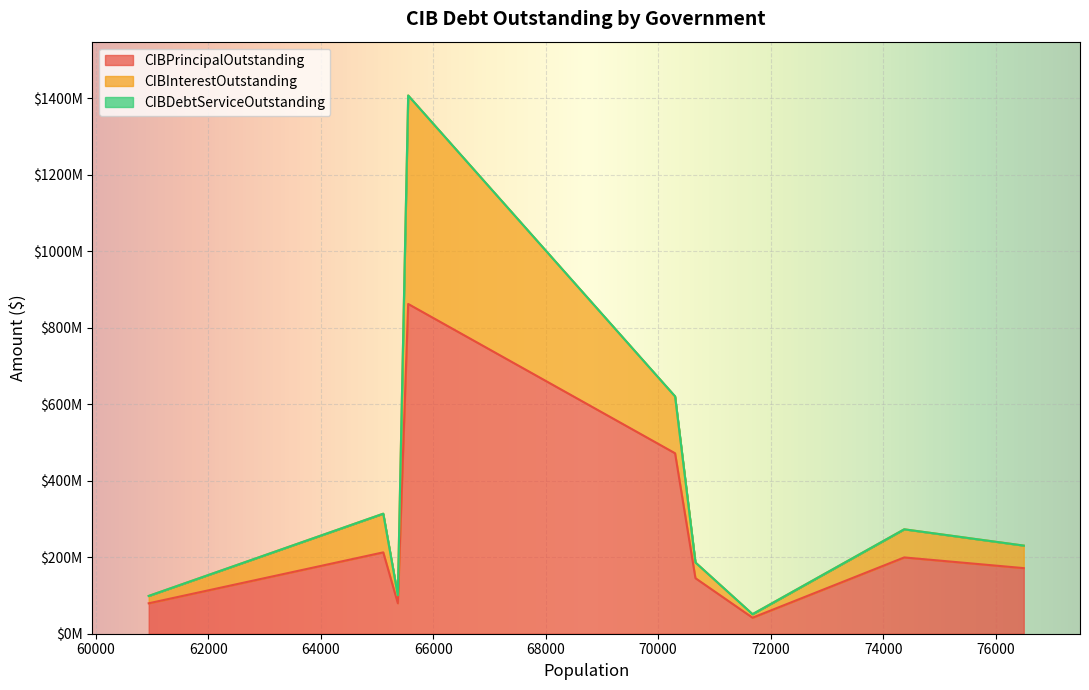

True or false: CIBDebtServiceOutstanding has a value of 230407531.7 at Missouri City.

True